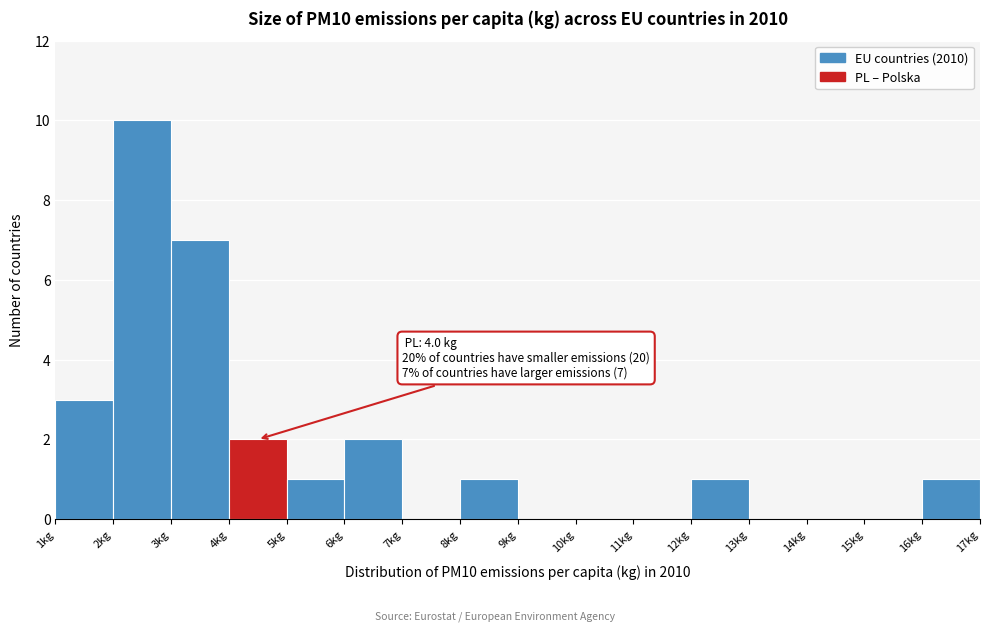

Over which range of the x-axis is the bar tallest?

2 to 3